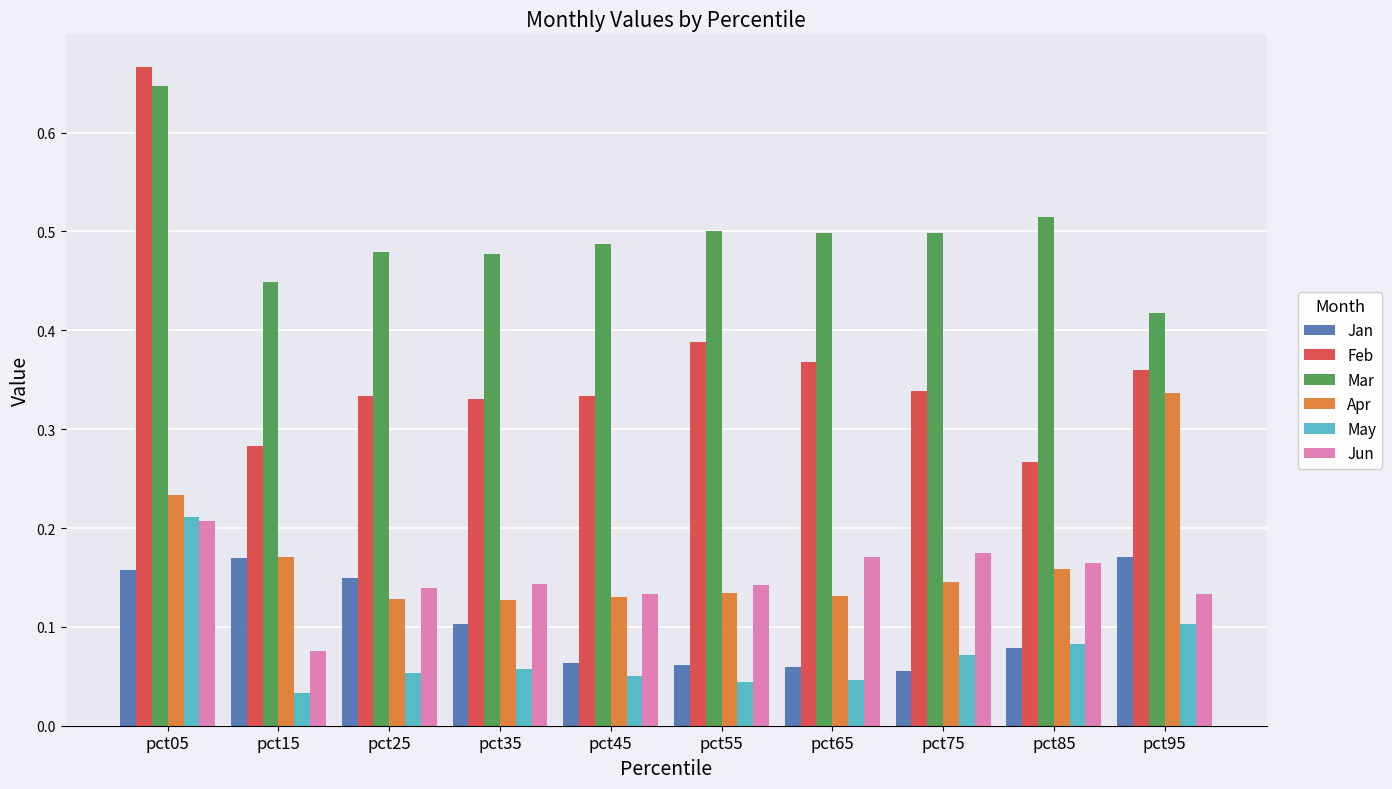

The value of May at pct45 is 0.1. True or false?

True